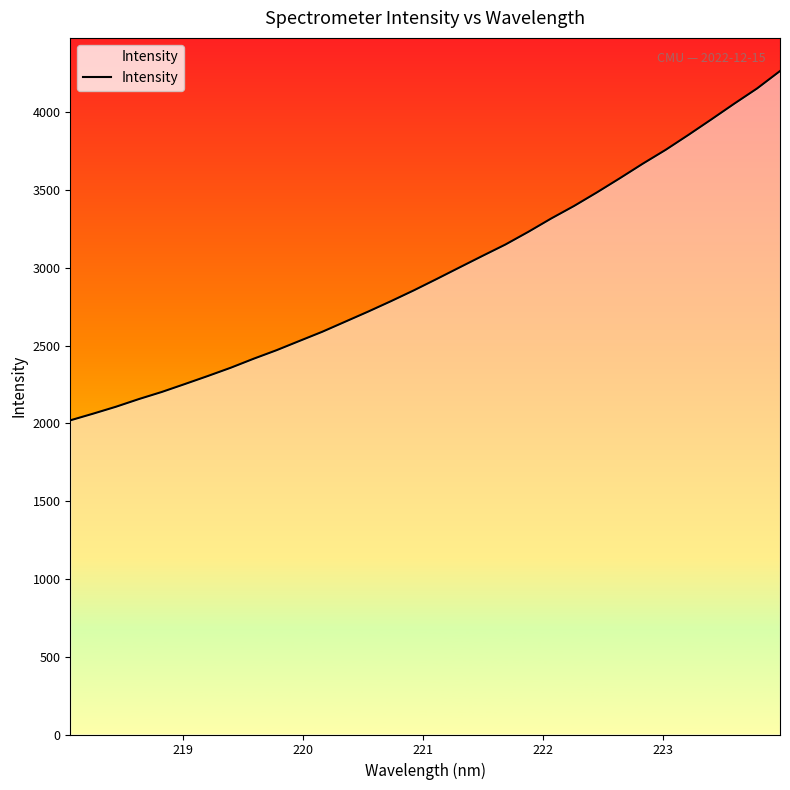

What is the smallest value displayed?

2019.3